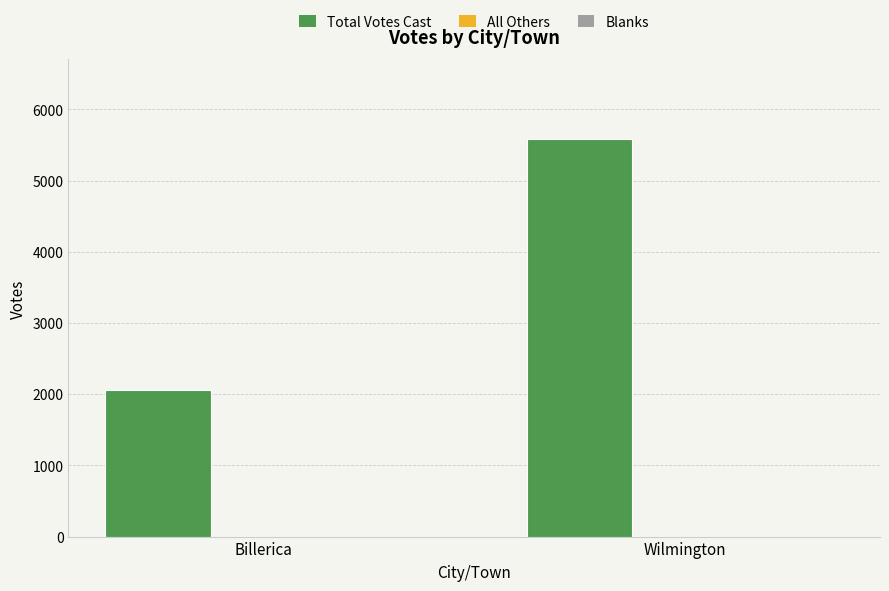

What is the value of the 1st bar from the left?

2052